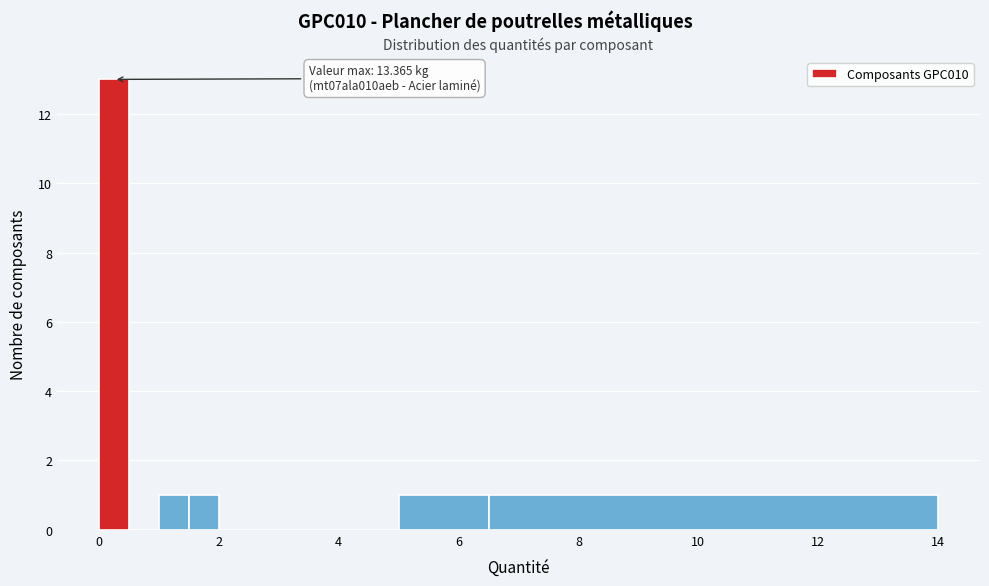

Read against the x-axis, roughly where is the centre of the tallest bar?

0.2